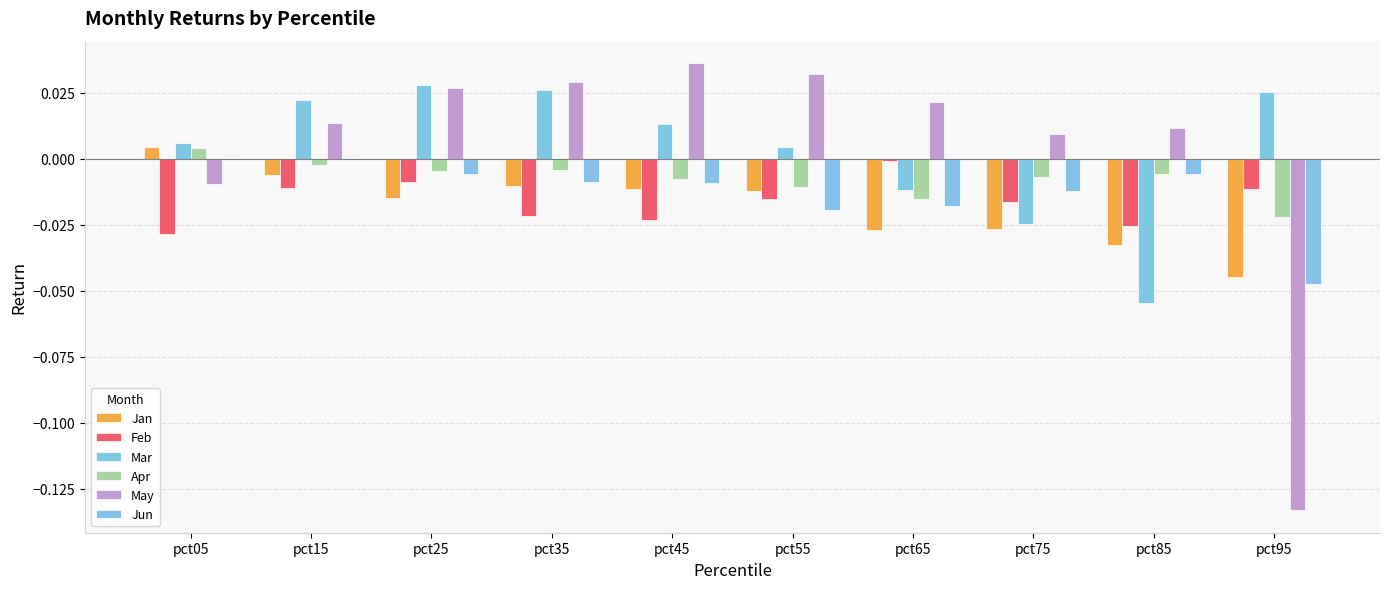

Which series has the largest range (max minus min)?

May